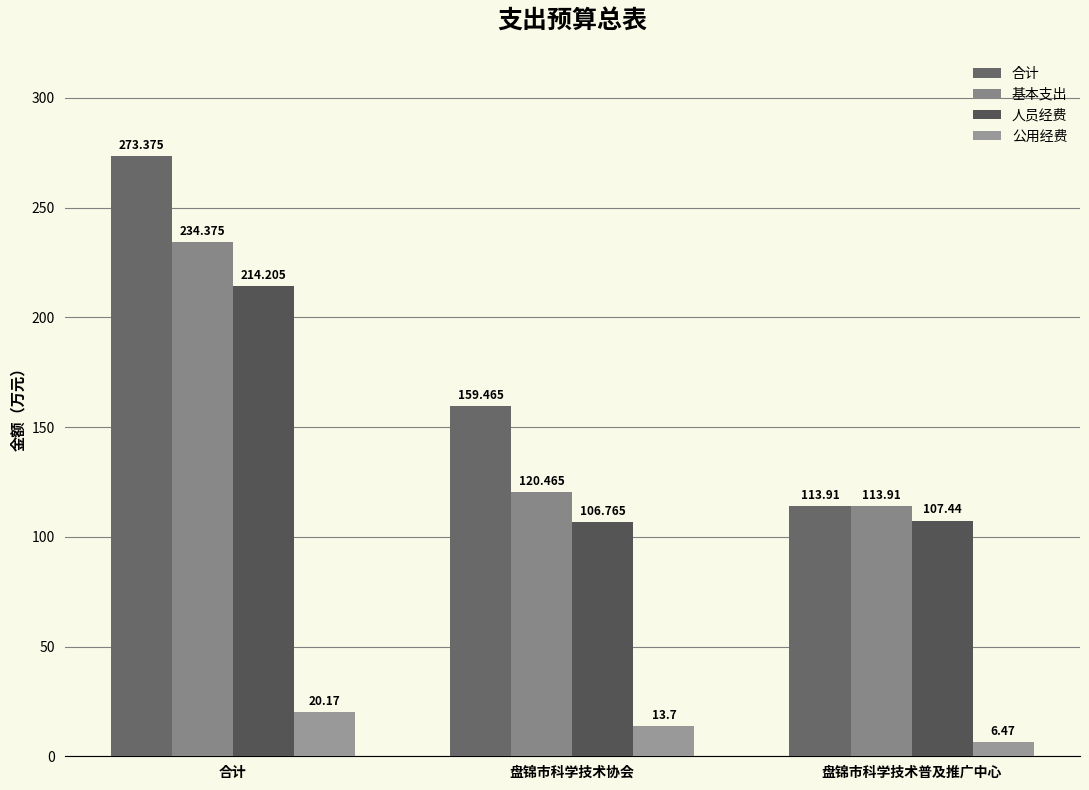

At 盘锦市科学技术普及推广中心, list the series in order from largest to smallest.

合计, 基本支出, 人员经费, 公用经费